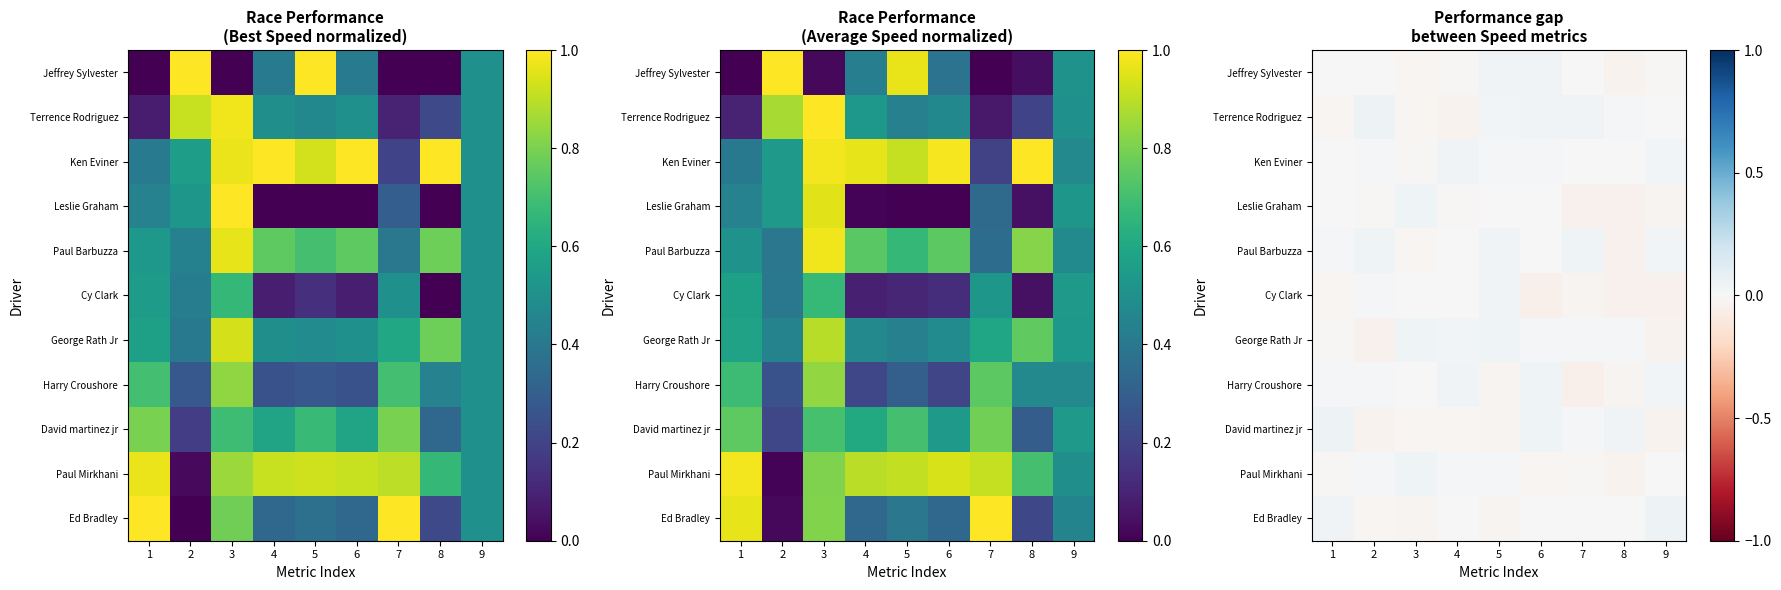

Is it true that Leslie Graham equals -0.0 at 9?

True